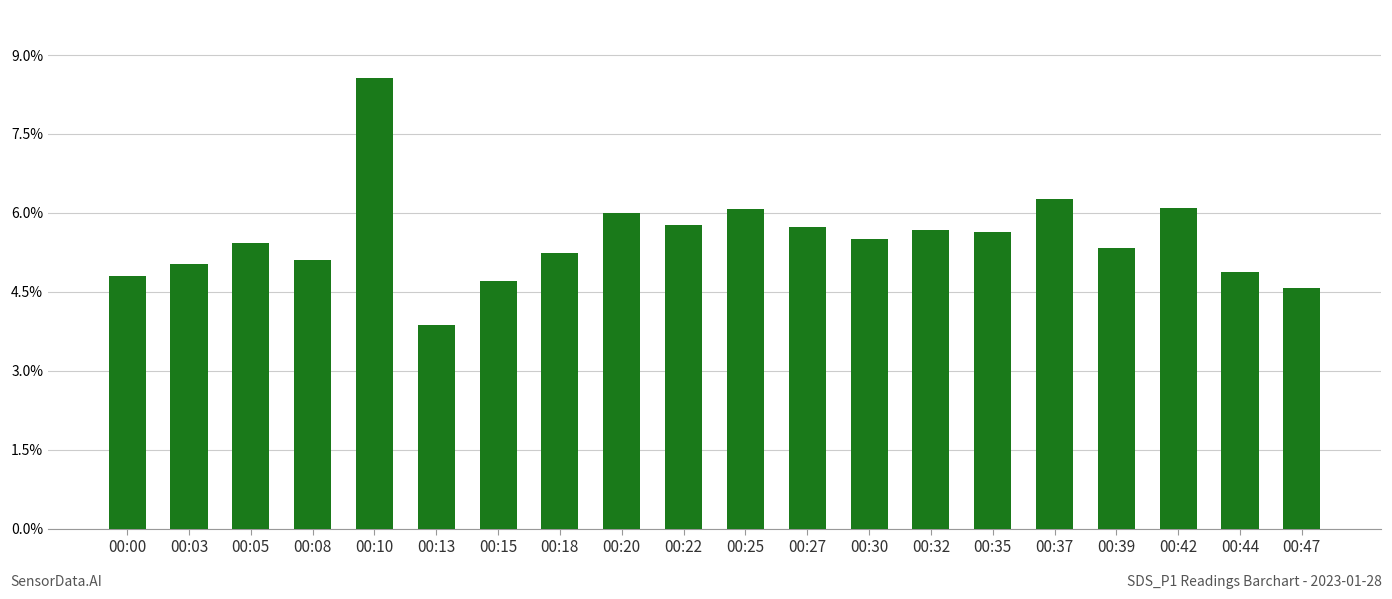

How many series are shown in this chart?

1